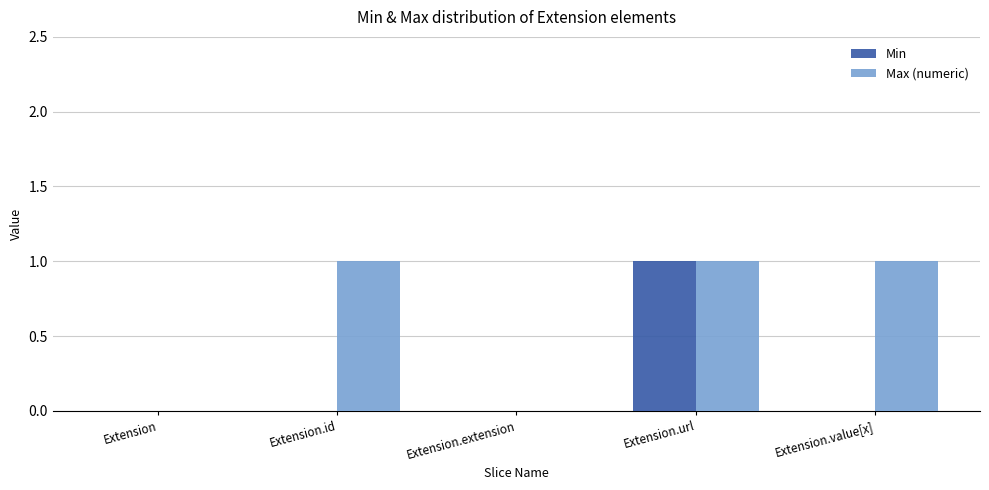

At which category is the sum across all series the highest?

Extension.url